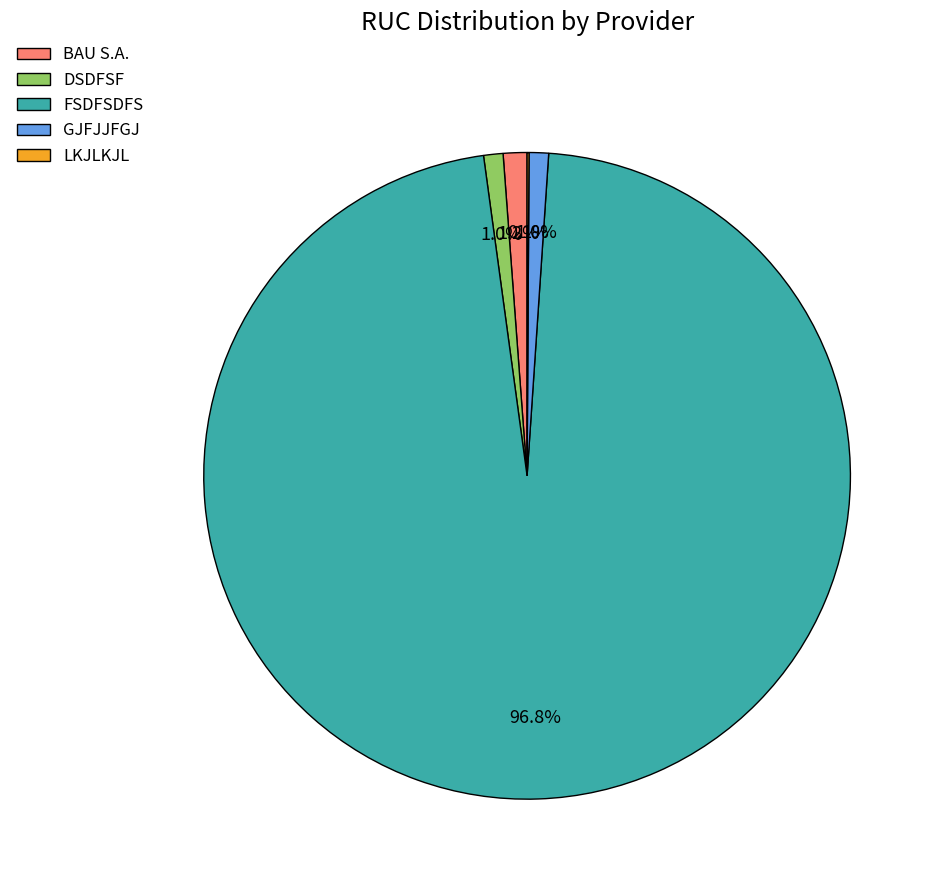

What is the largest slice in the pie chart?

FSDFSDFS